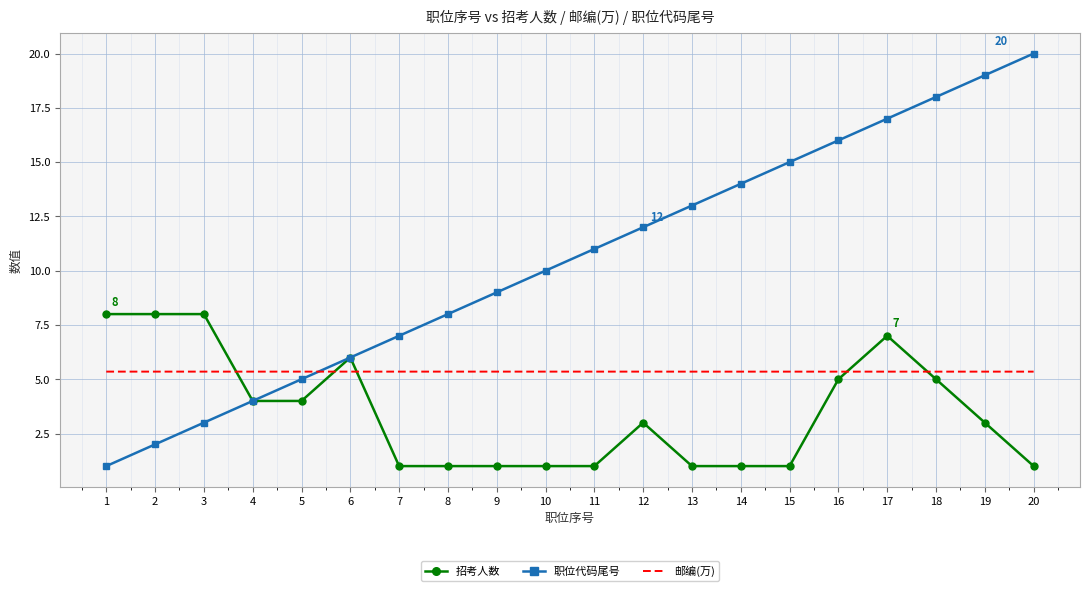

Where do 邮编(万) and 招考人数 first cross each other?

3 and 4